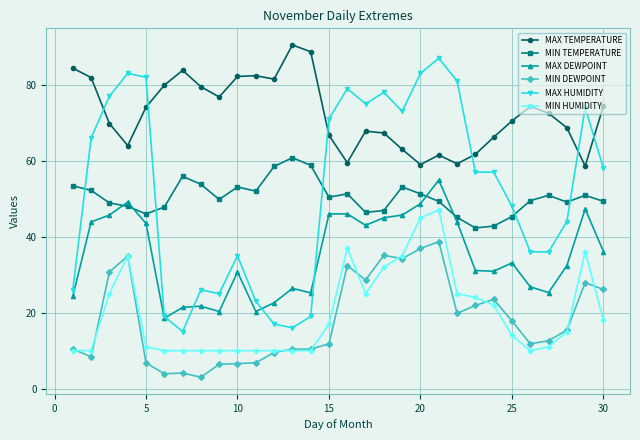

Which series has the widest spread of values?

MAX HUMIDITY